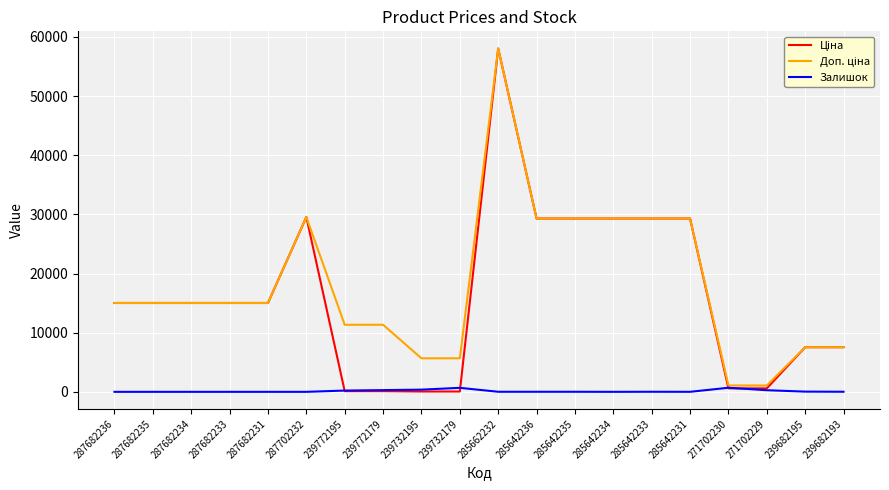

What is the maximum value shown in the chart?

58037.0